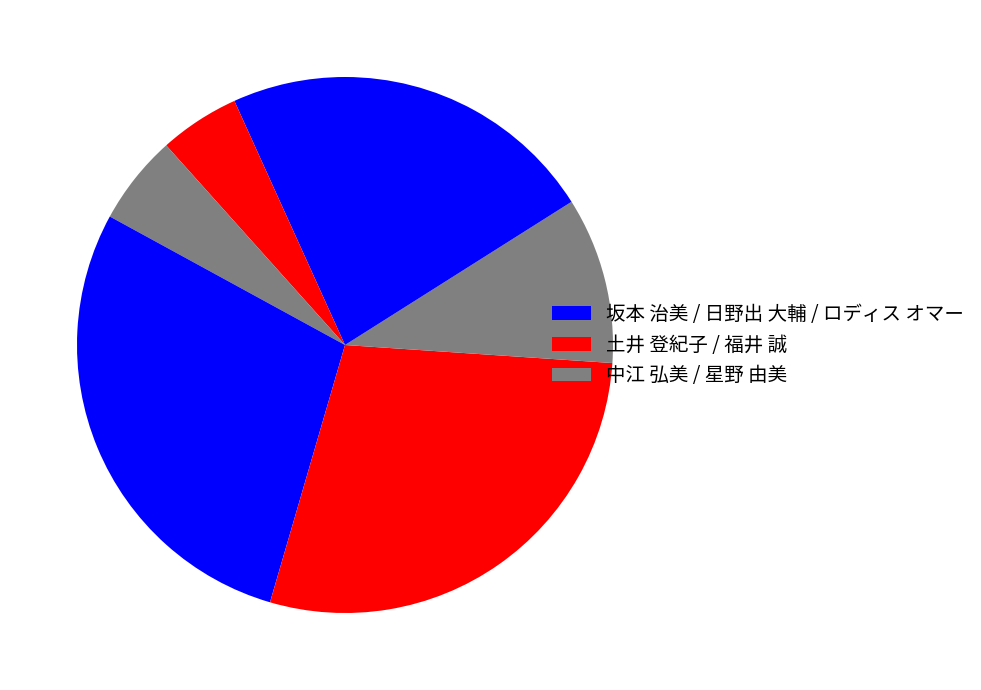

Does any single category account for the majority?

No